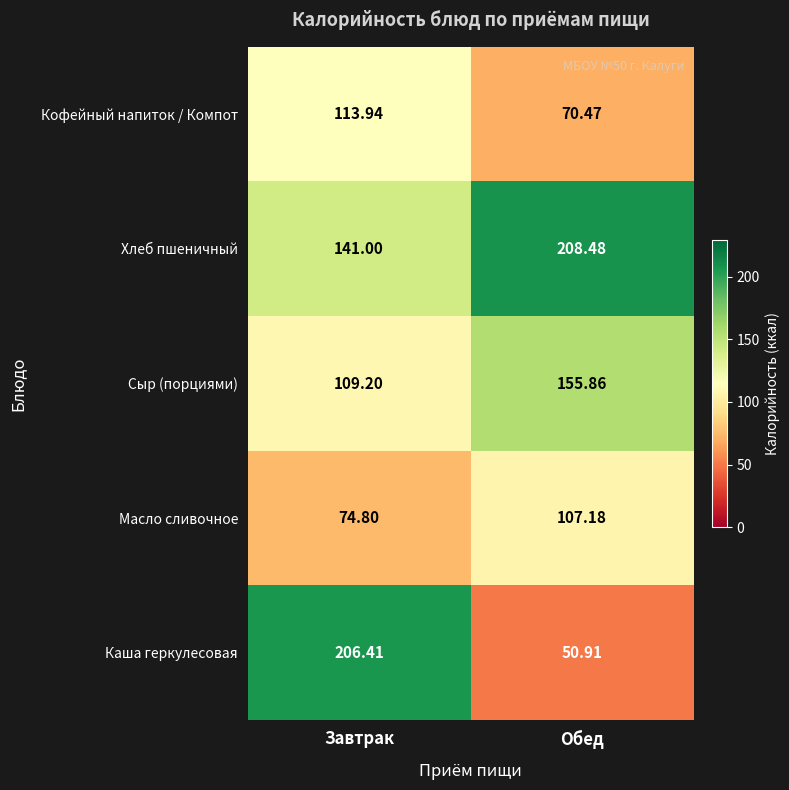

Which label corresponds to the smallest value in the chart?

Обед